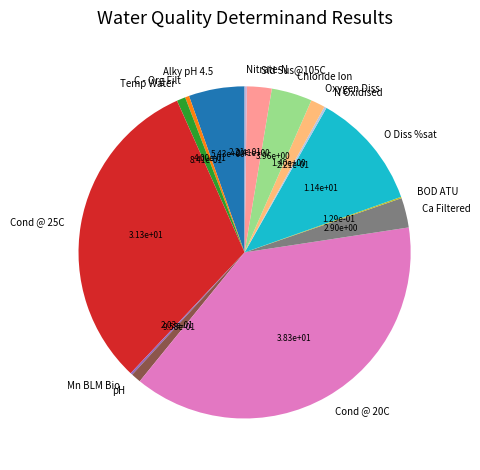

What is the largest slice in the pie chart?

Cond @ 20C